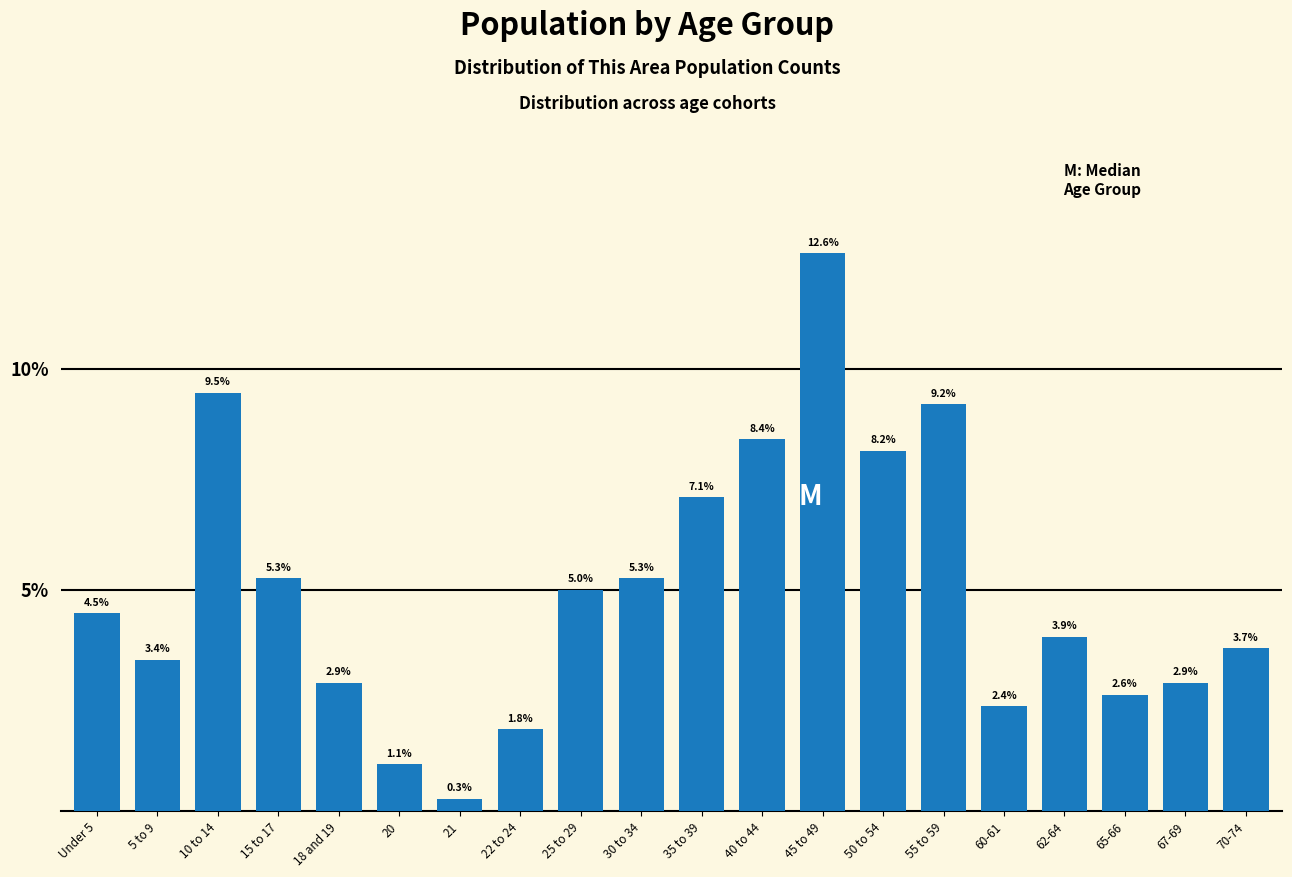

Where does the data first go above 4?

Under 5